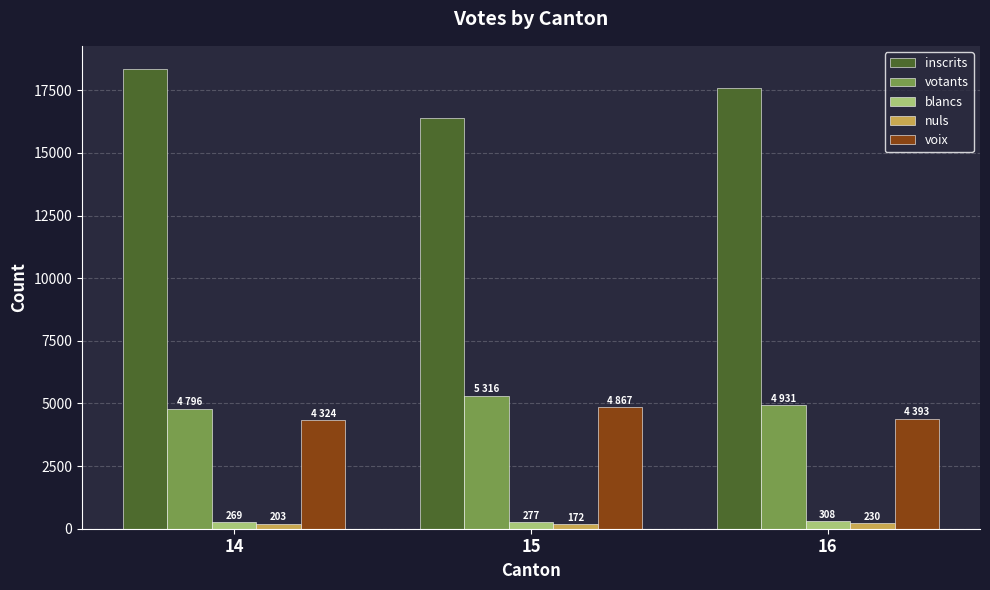

Is the value of inscrits at 14 greater than the value of blancs at 14?

Yes